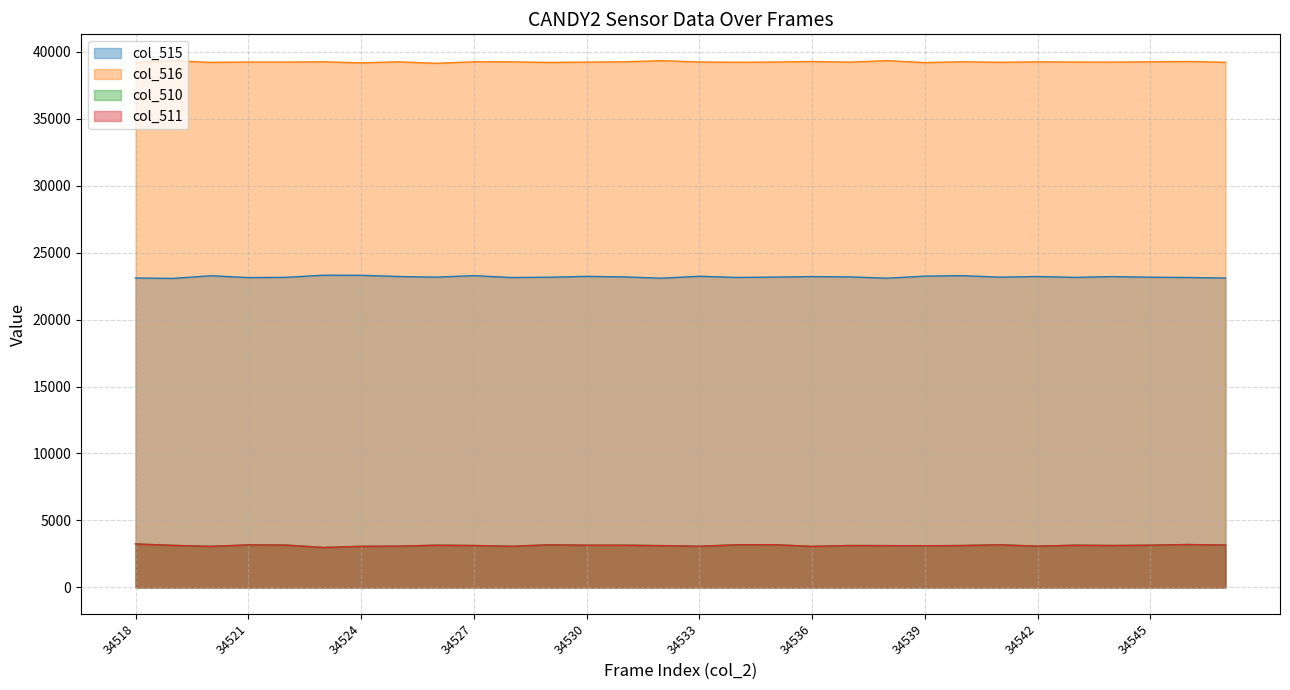

Which category has the lowest value in the col_510 series?

34523